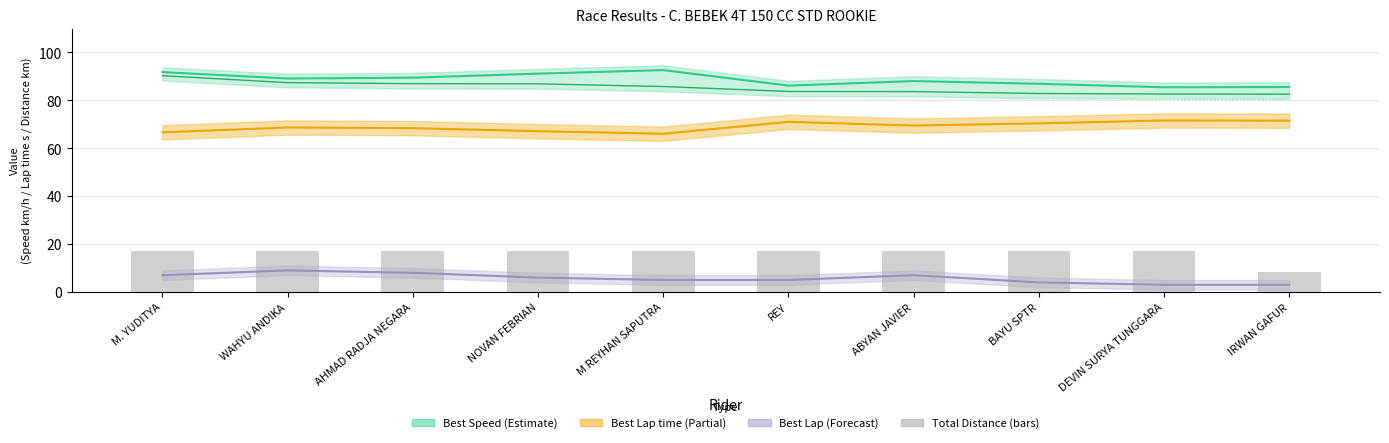

What is the sum of the values at M REYHAN SAPUTRA and ABYAN JAVIER?

34.0